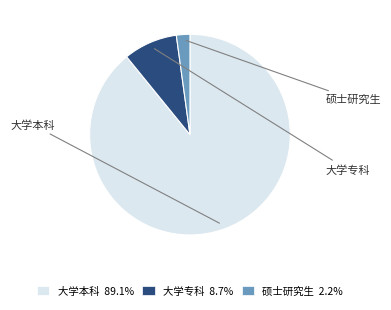

What is the ratio of the value at 大学本科 89.1% to the value at 大学专科 8.7%?

10.2